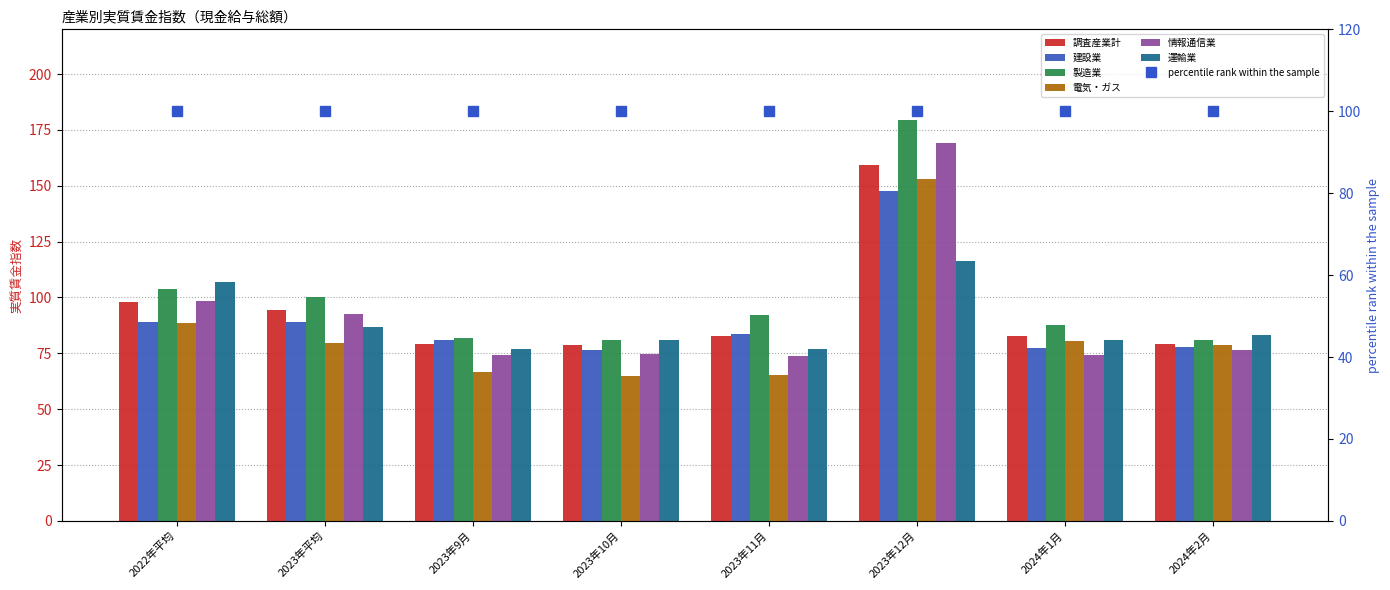

At which category does the chart reach its peak across all series?

2023年12月